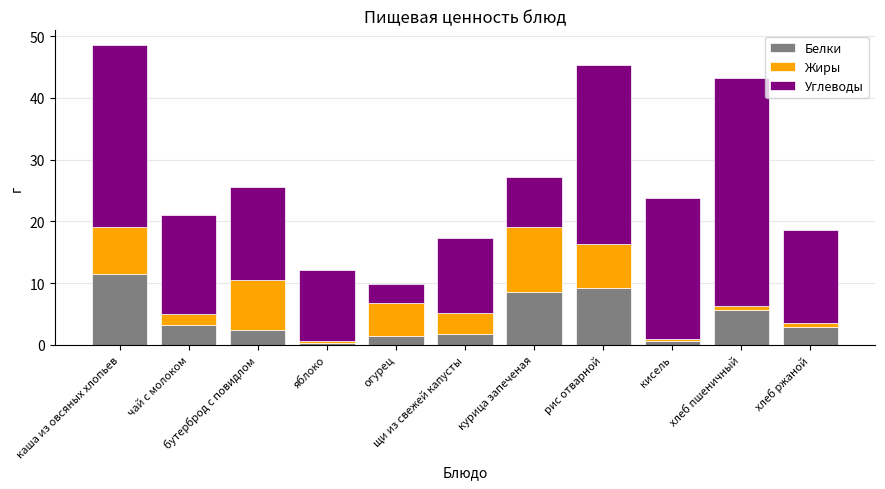

What is the label of the 11th bar from the left?

хлеб ржаной